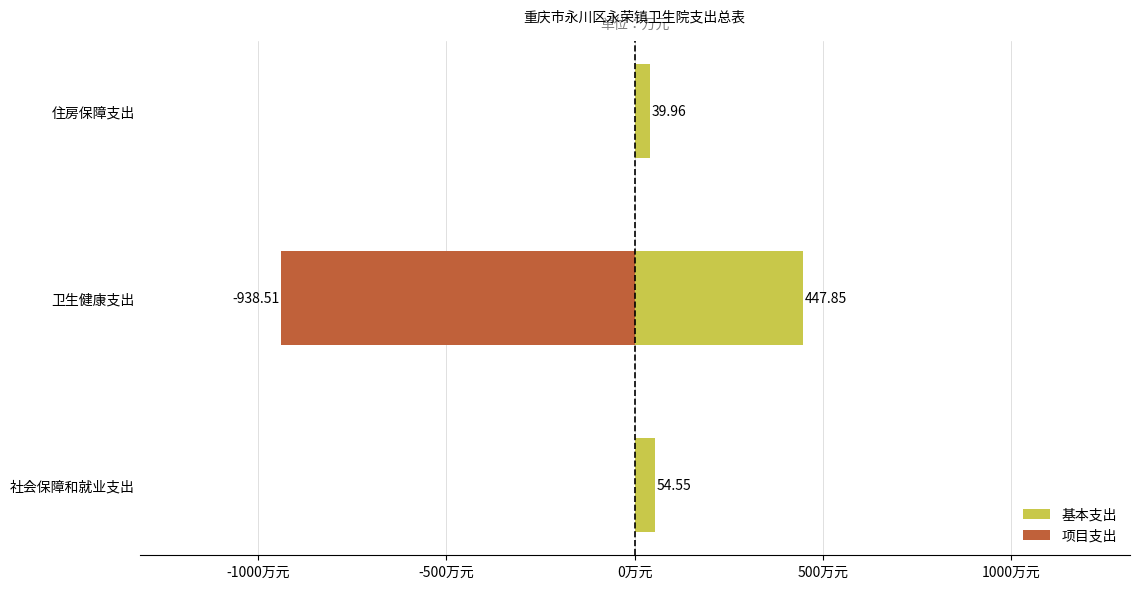

Which series has the widest spread of values?

项目支出